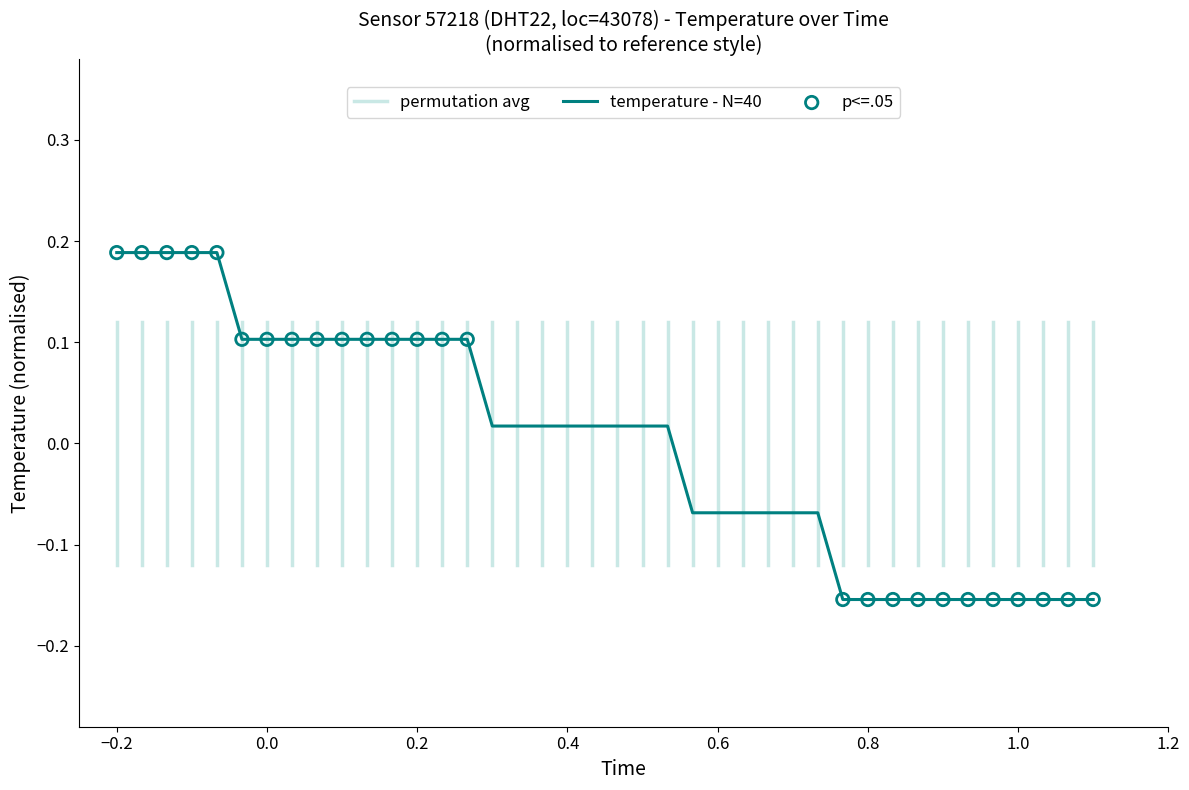

What is the difference between the maximum and minimum values?

0.3